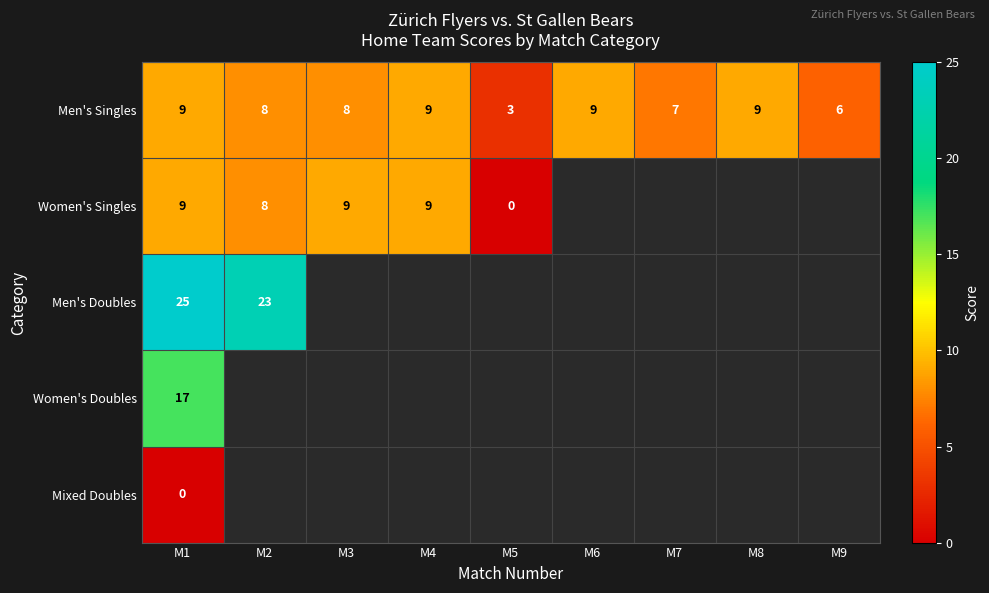

Which category has the lowest value in the Men's Singles series?

M5